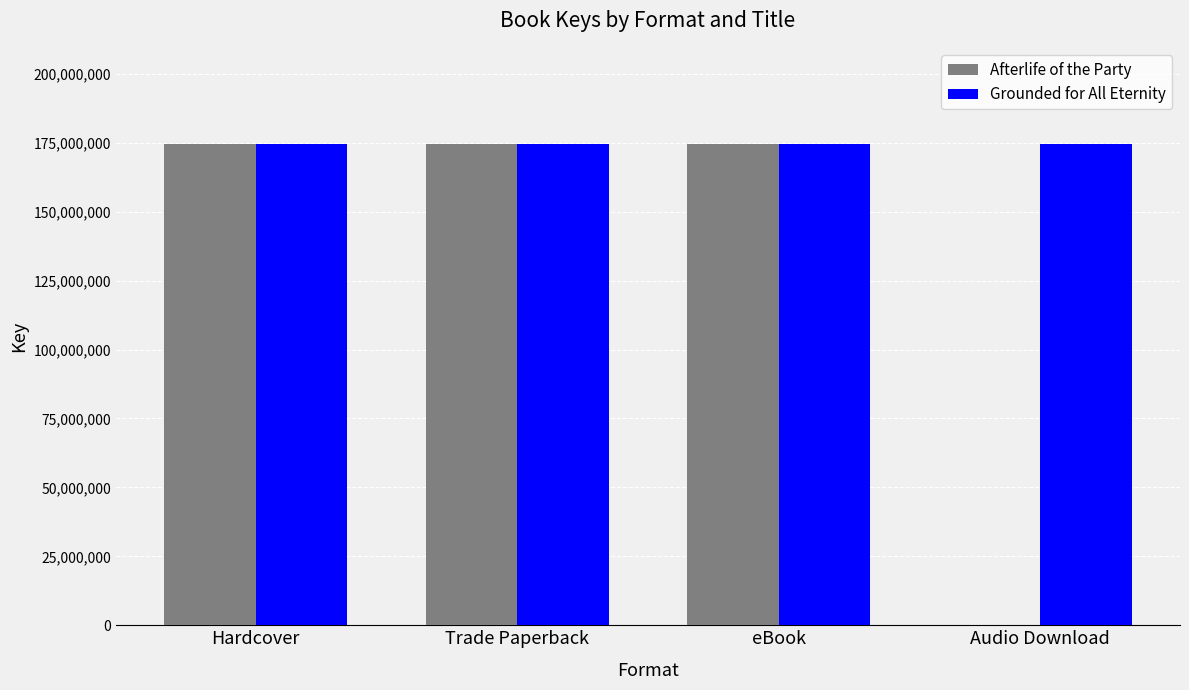

What is the total value across all series at Trade Paperback?

349086125